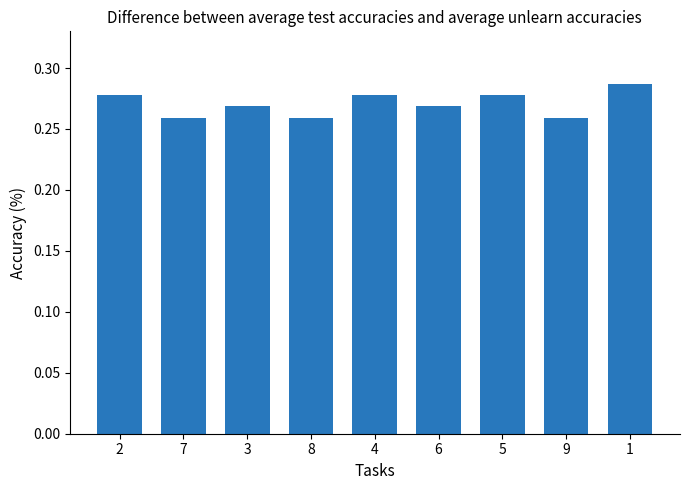

Which has a higher value, 4 or 8?

4